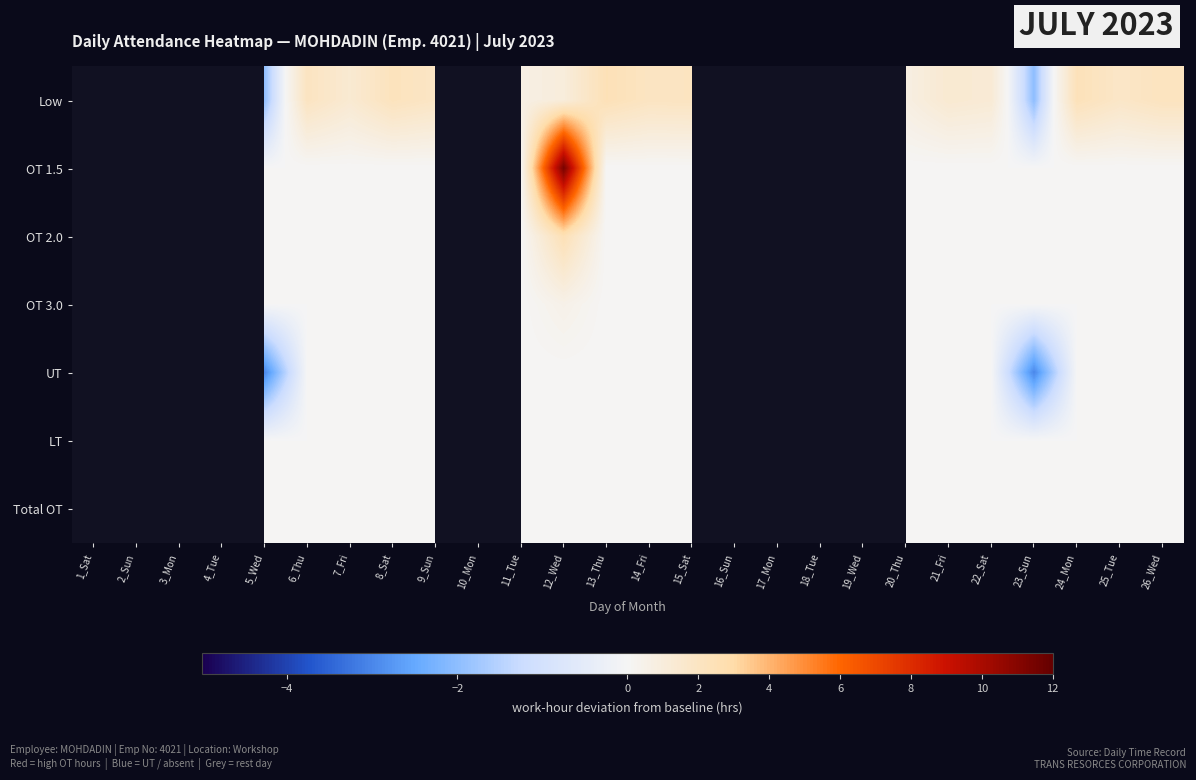

Between 12_Wed and 26_Wed, which series saw the biggest shift?

OT 1.5